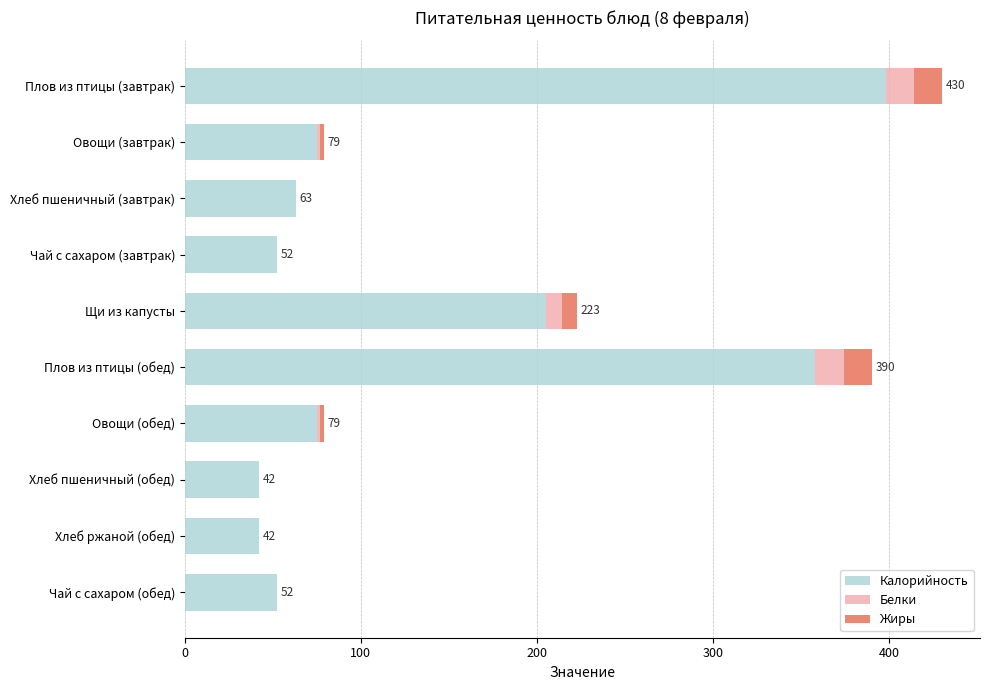

What is the total value across all series at Плов из птицы (завтрак)?

430.0